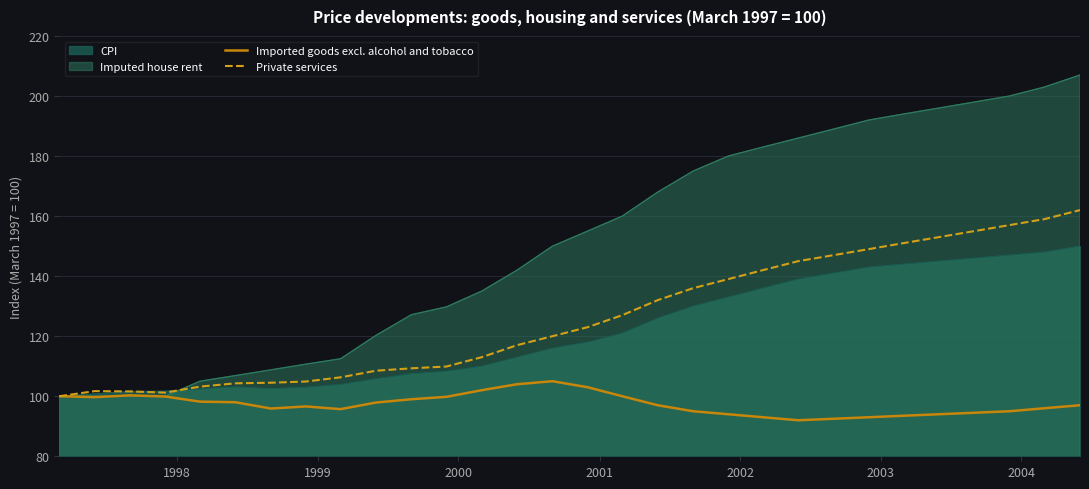

What is the smallest value displayed?

92.0